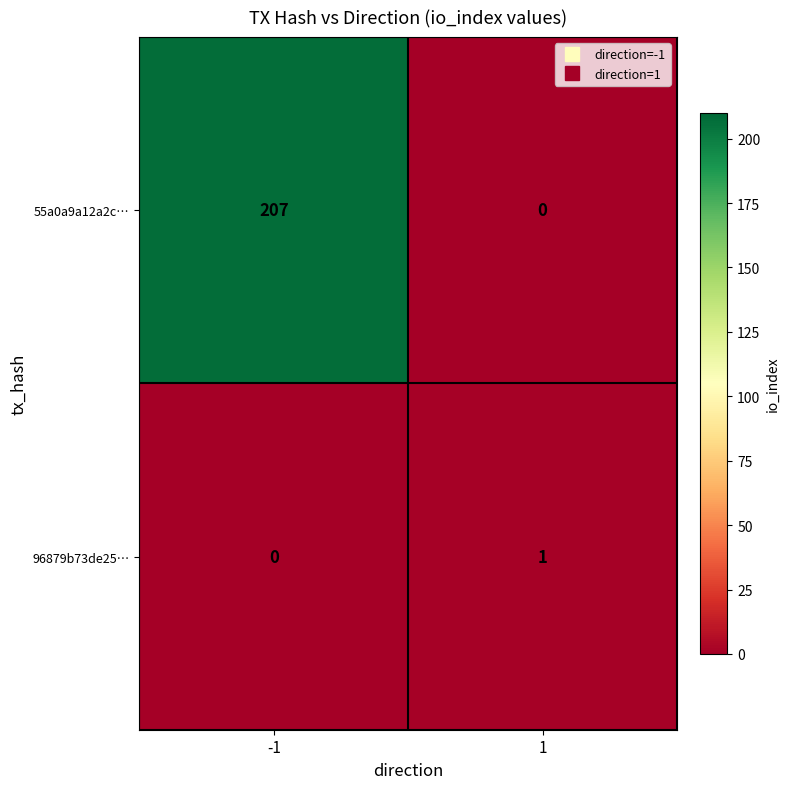

Which category has the highest value across all series?

-1